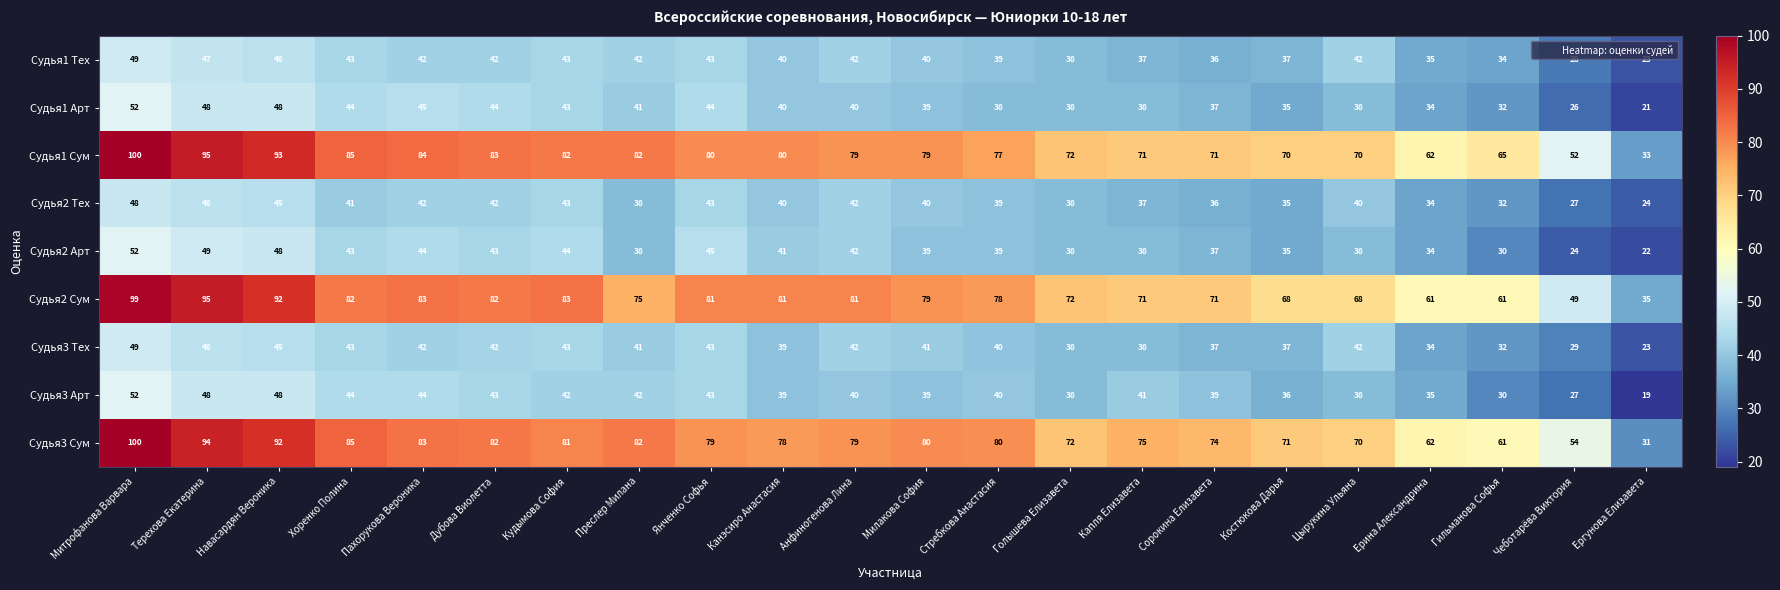

What is the highest value of the Судья3 Тех series?

49